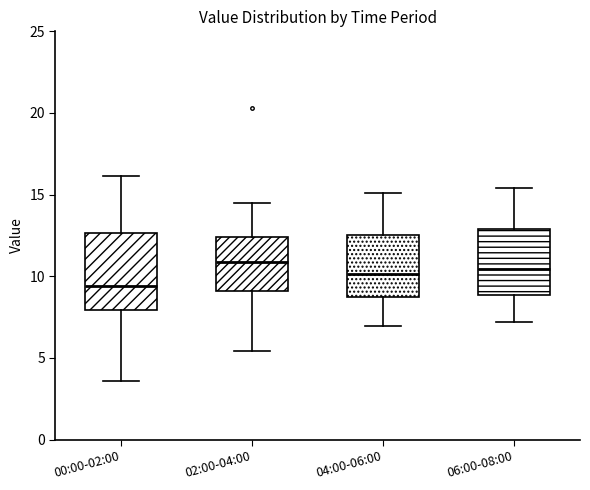

Reading left to right, read every box against the y-axis: the position of its median line, the range the box covers, and the ends of its whiskers. The values are not printed on the chart, so give them approximately, as read against the axis.

00:00-02:00: median 9.5, box 8.0 to 12.5, whiskers 3.5 to 16.0
02:00-04:00: median 11.0, box 9.0 to 12.5, whiskers 5.5 to 14.5
04:00-06:00: median 10.0, box 9.0 to 12.5, whiskers 7.0 to 15.0
06:00-08:00: median 10.5, box 9.0 to 13.0, whiskers 7.0 to 15.5